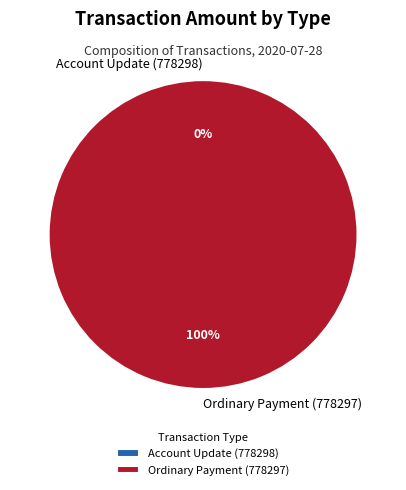

Rank the categories by value from highest to lowest.

Ordinary Payment (778297), Account Update (778298)